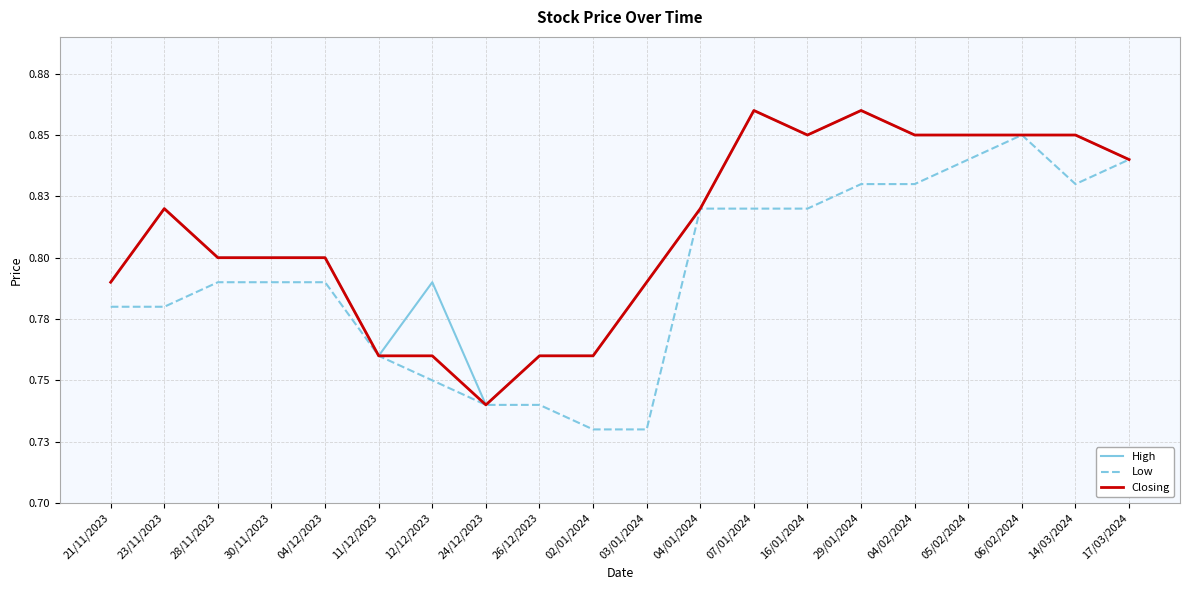

True or false: High has a value of 0.8 at 17/03/2024.

True